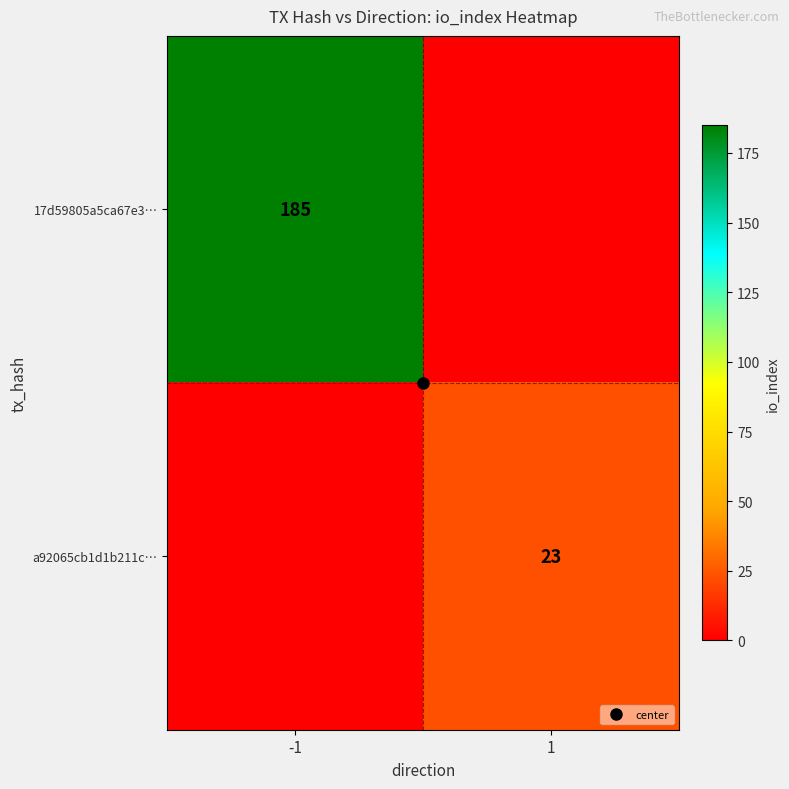

The value of a92065cb1d1b211c… at 1 is 12. True or false?

False